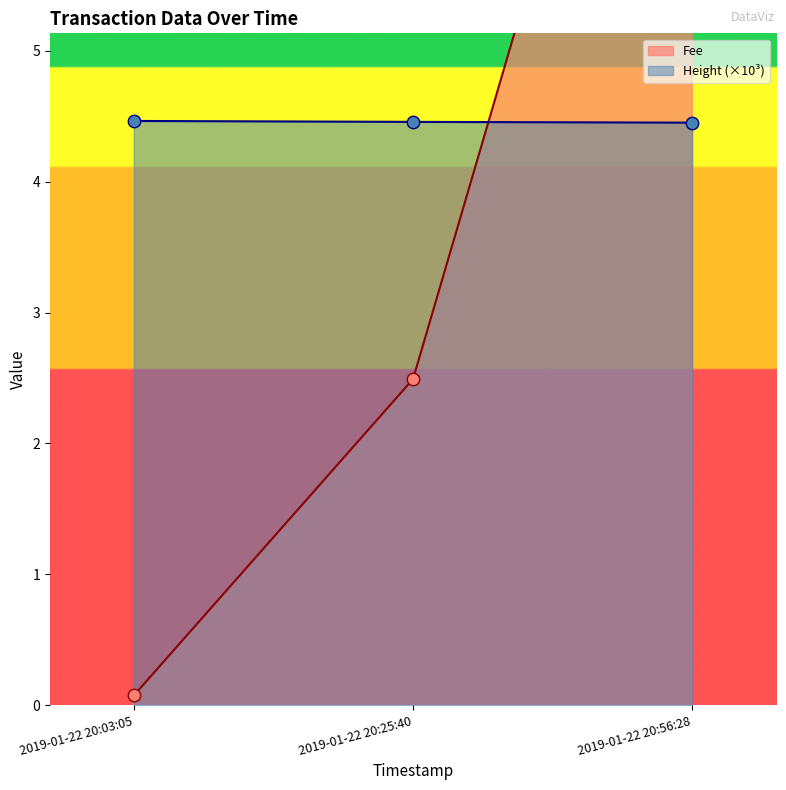

Is the value of Fee at 2019-01-22 20:56:28 greater than the value of Height at 2019-01-22 20:25:40?

Yes